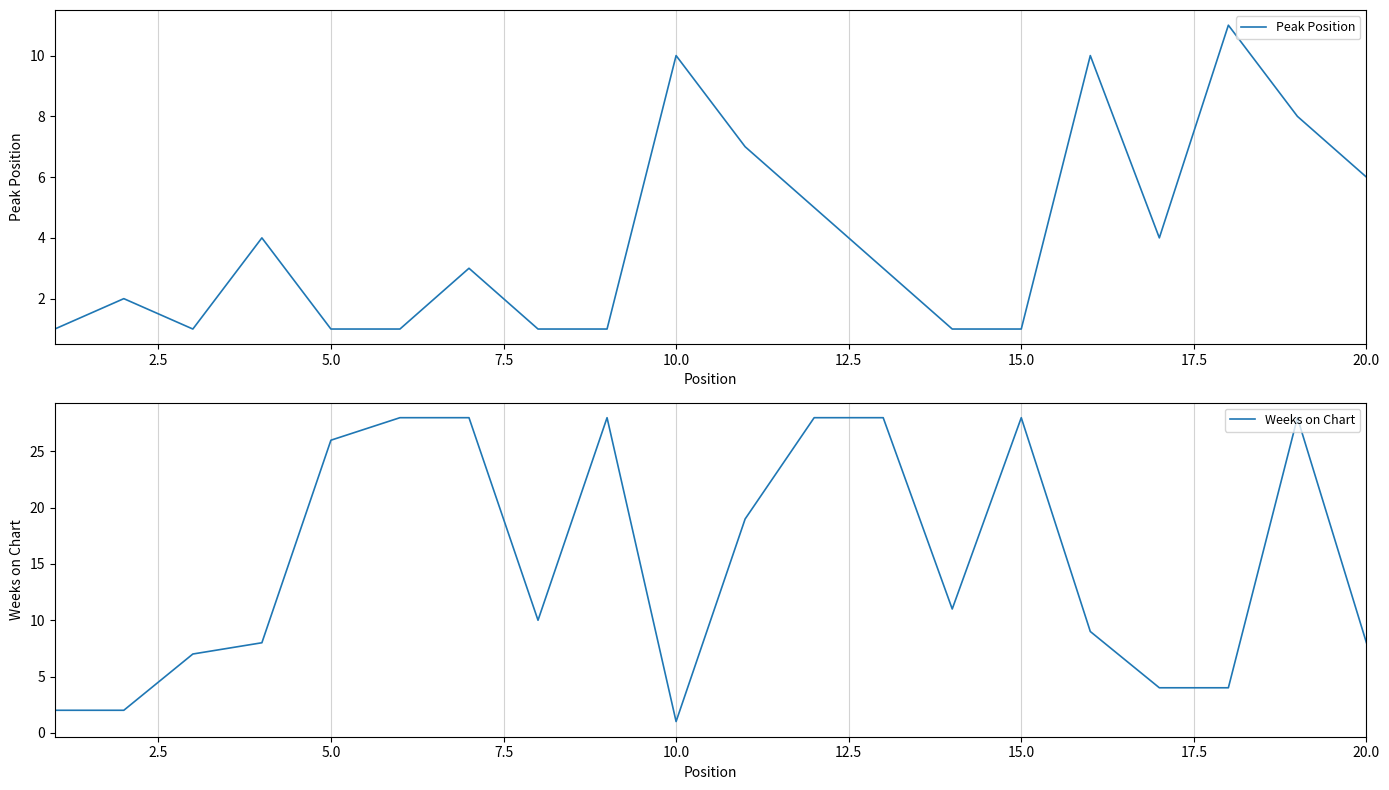

How many interior local valleys does the Weeks on Chart series have?

3